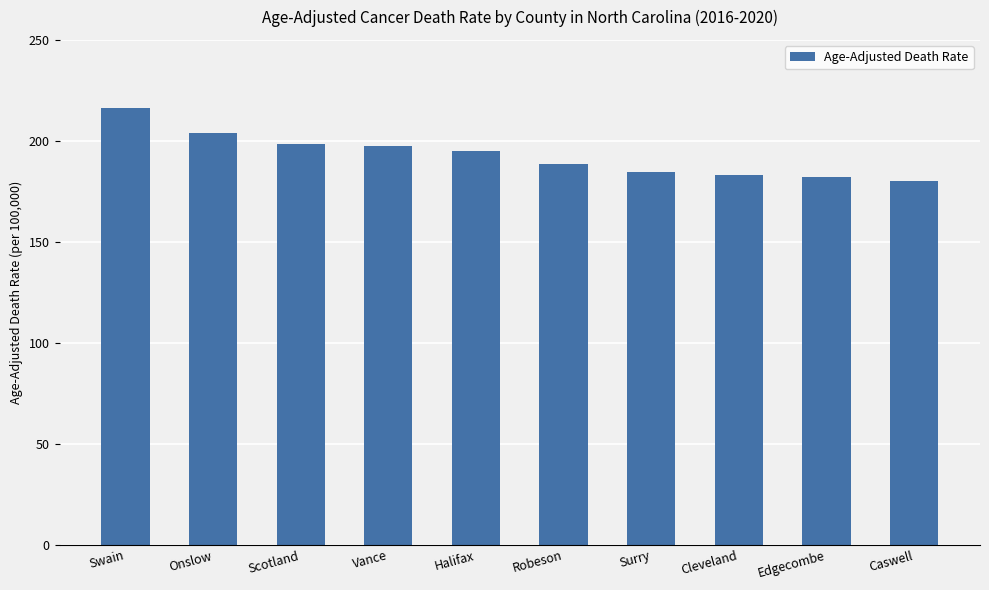

What is the ratio of the value at Cleveland to the value at Robeson?

1.0